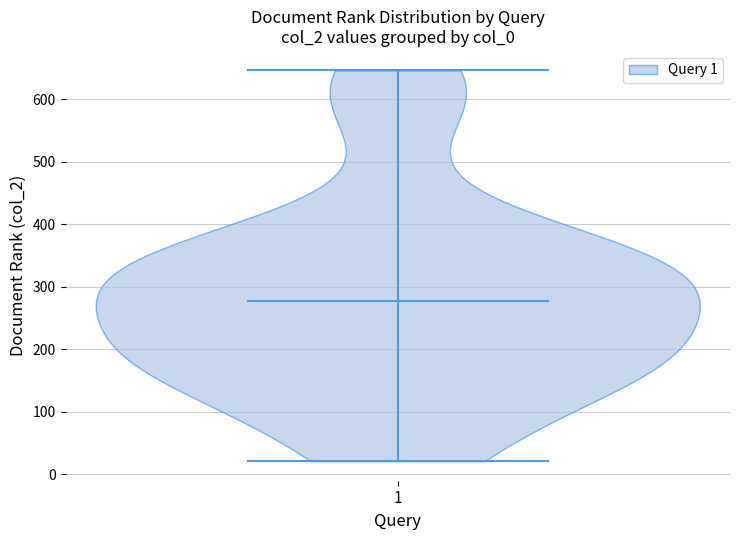

Where does the median line of the violin at x = 1 sit on the y-axis? The values are not printed on the chart, so give them approximately, as read against the axis.

280